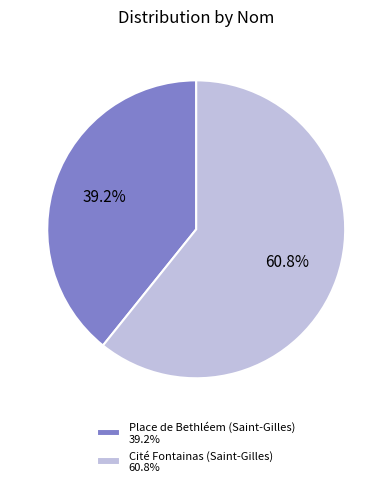

What is the total percentage of Cité Fontainas (Saint-Gilles) and Place de Bethléem (Saint-Gilles)?

100.0%